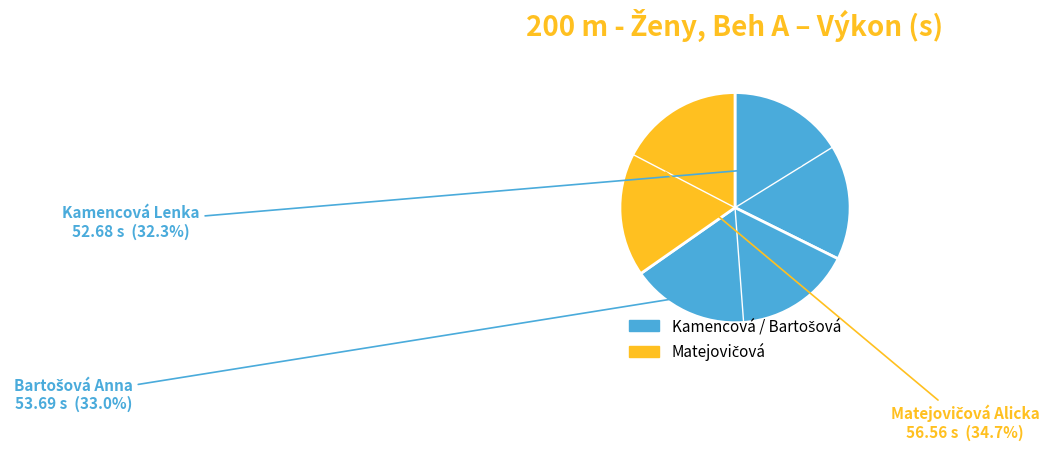

What is the smallest slice in the pie chart?

Kamencová Lenka